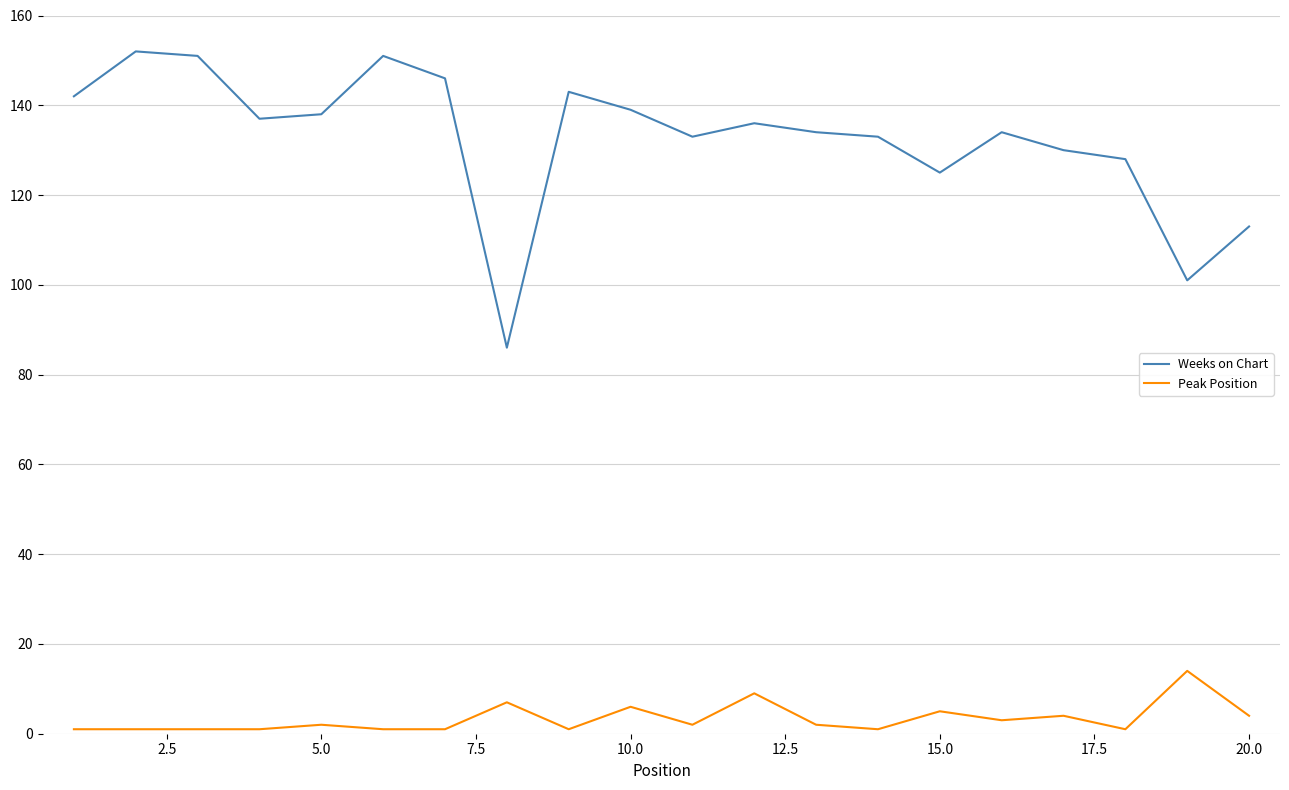

True or false: Peak Position and Weeks on Chart cross at least once.

False